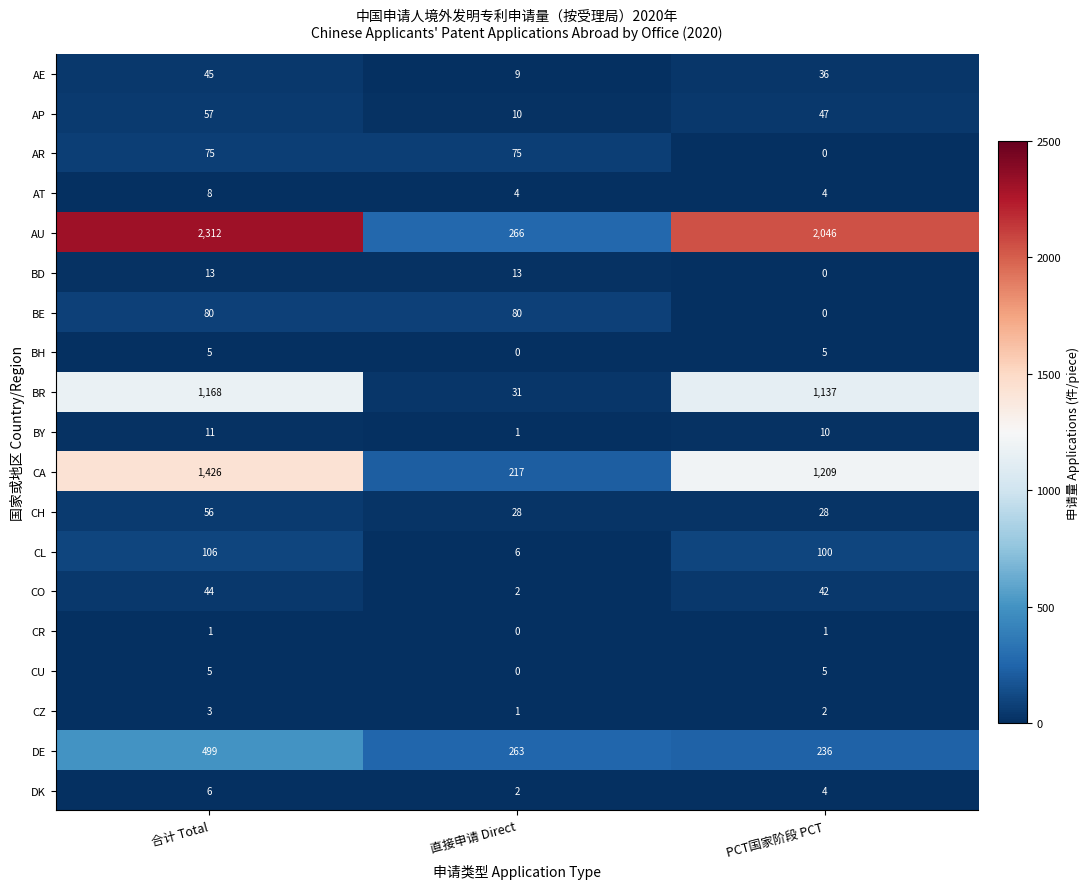

Which series changed the most between 合计 Total and 直接申请 Direct?

AU